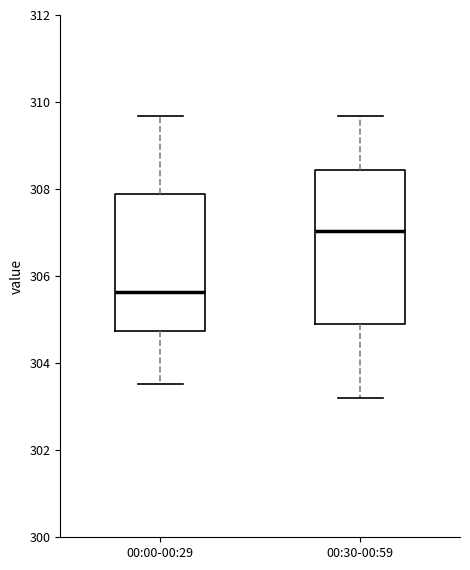

Reading left to right, read every box against the y-axis: the position of its median line, the range the box covers, and the ends of its whiskers. The values are not printed on the chart, so give them approximately, as read against the axis.

00:00-00:29: median 305.6, box 304.8 to 307.8, whiskers 303.6 to 309.6
00:30-00:59: median 307.0, box 304.8 to 308.4, whiskers 303.2 to 309.6